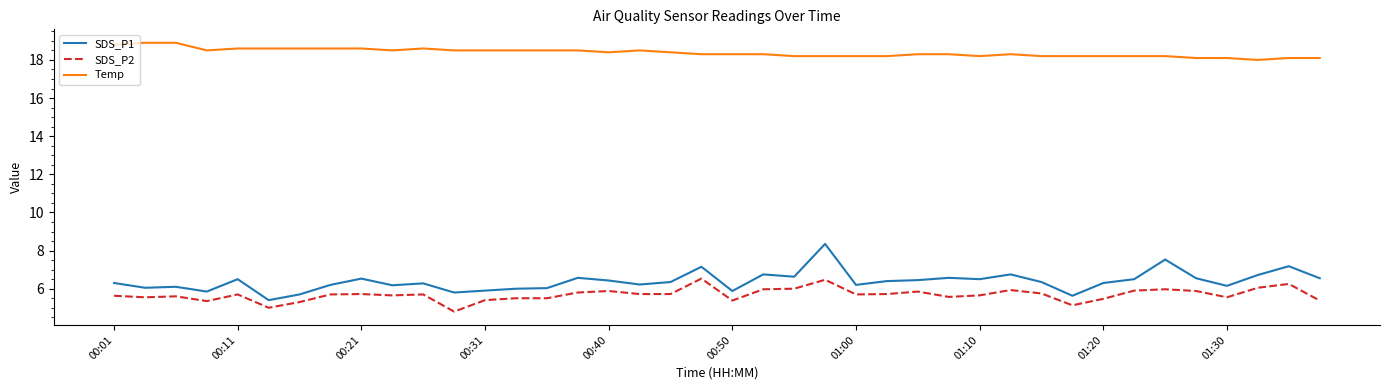

True or false: SDS_P1 and Temp intersect in this chart.

False